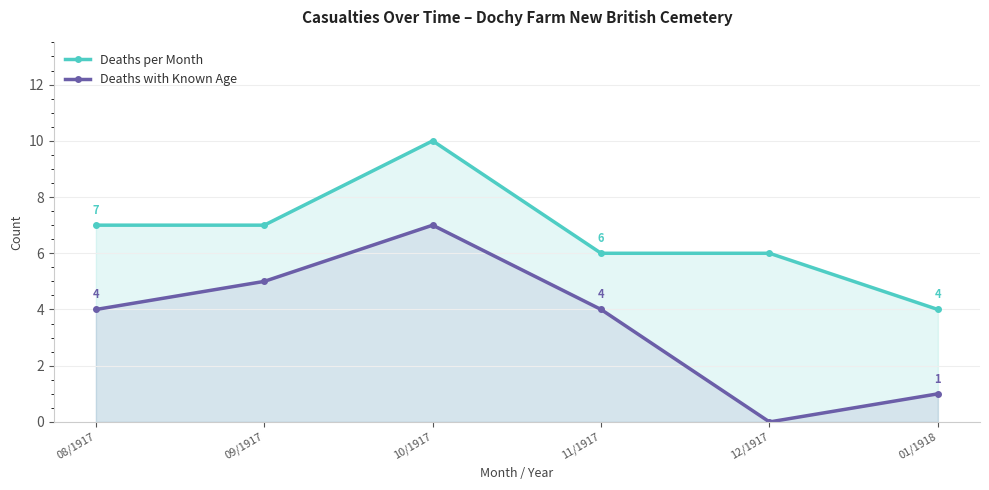

At 08/1917, list the series in order from largest to smallest.

Deaths per Month, Deaths with Known Age